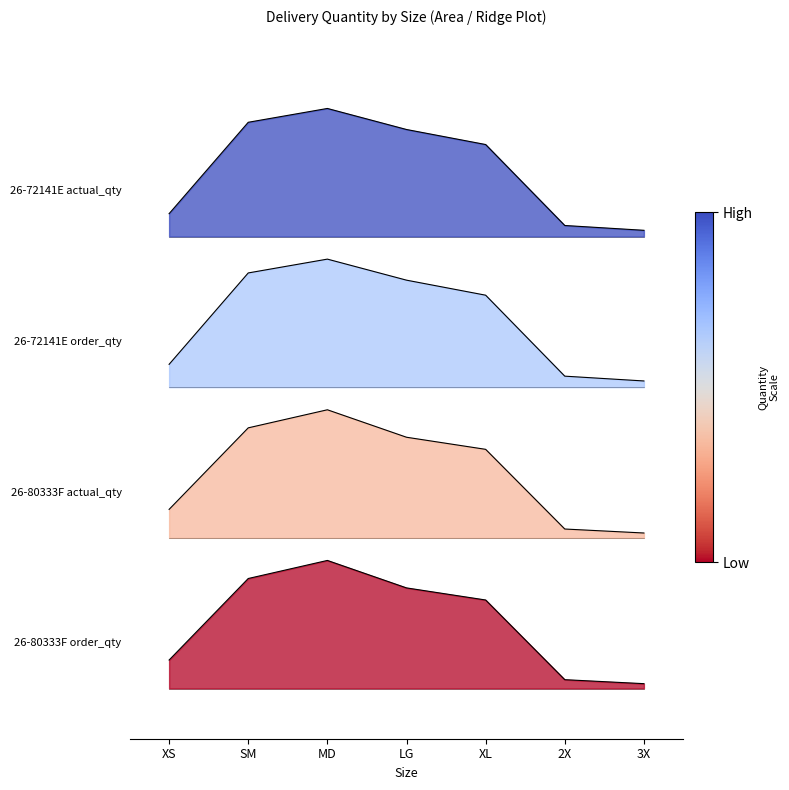

Is the value of 26-72141E actual_qty at SM greater than the value of 26-72141E order_qty at SM?

Yes